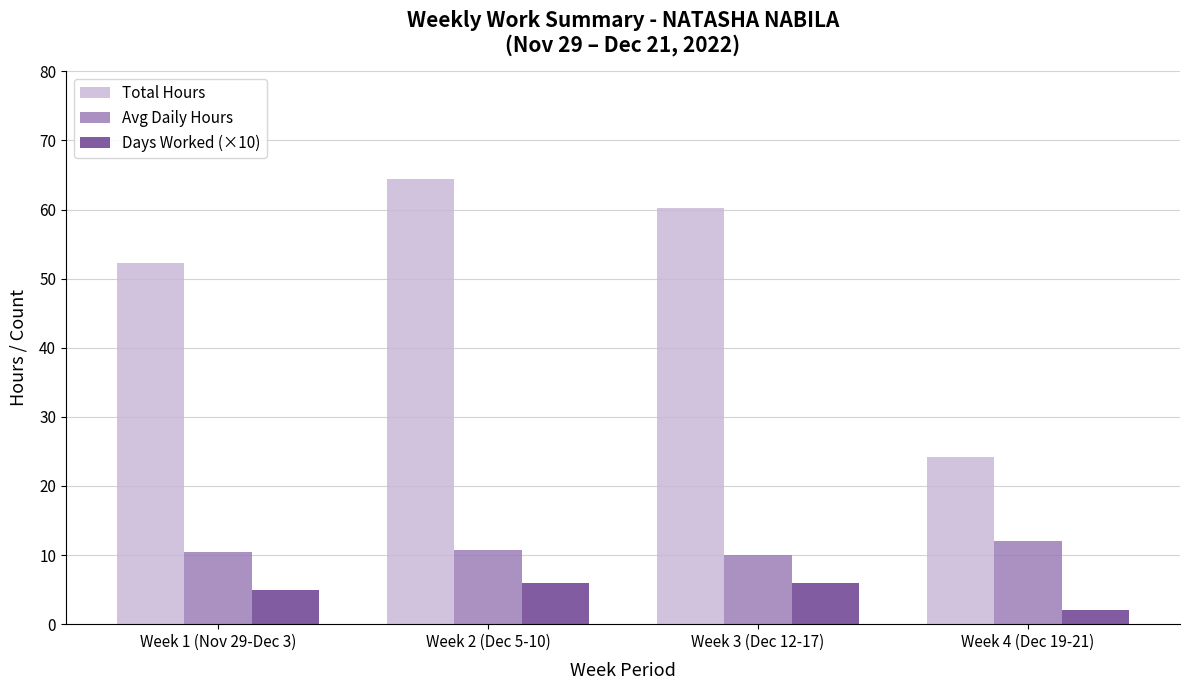

At which category does the chart reach its peak across all series?

Week 2 (Dec 5-10)